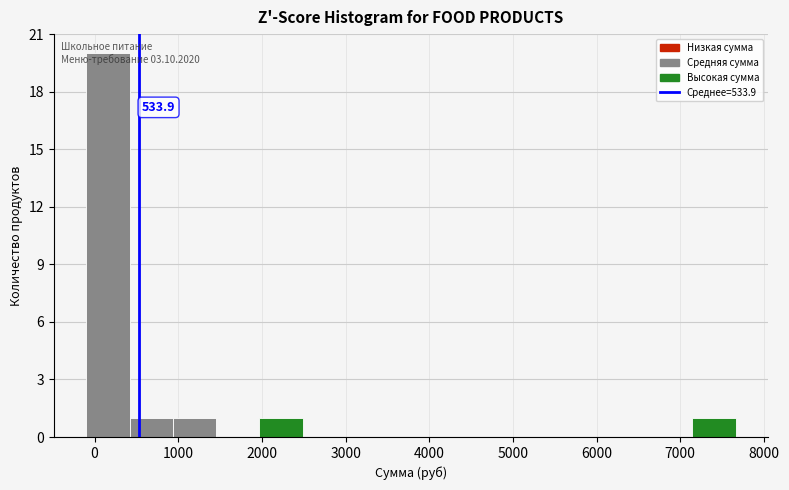

Which range on the x-axis has the tallest bar?

-100 to 400